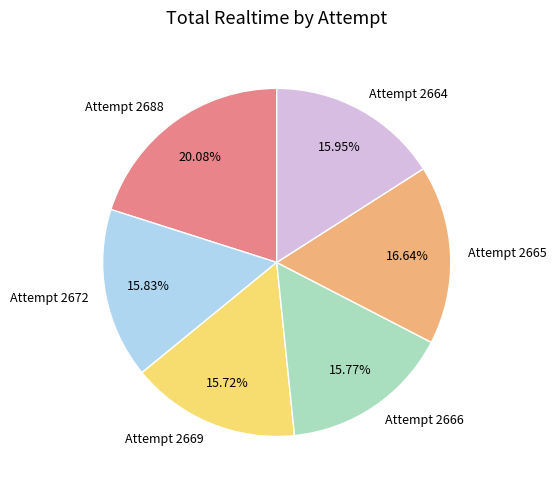

Between Attempt 2664 and Attempt 2688, which is larger?

Attempt 2688